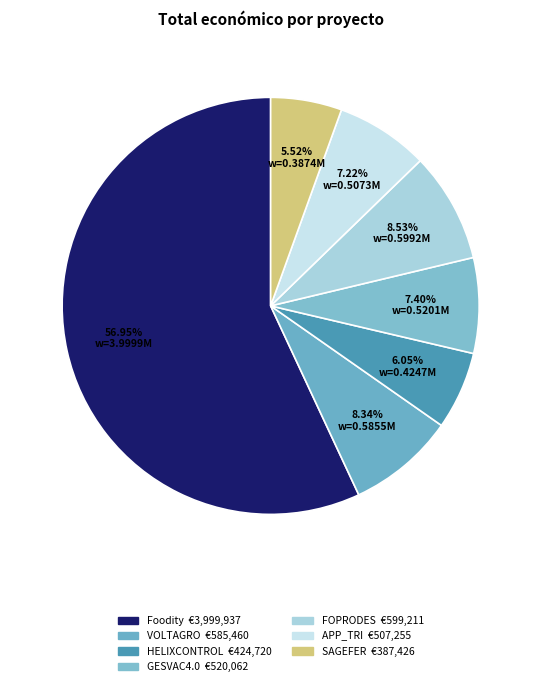

Is VOLTAGRO the majority of the pie?

No